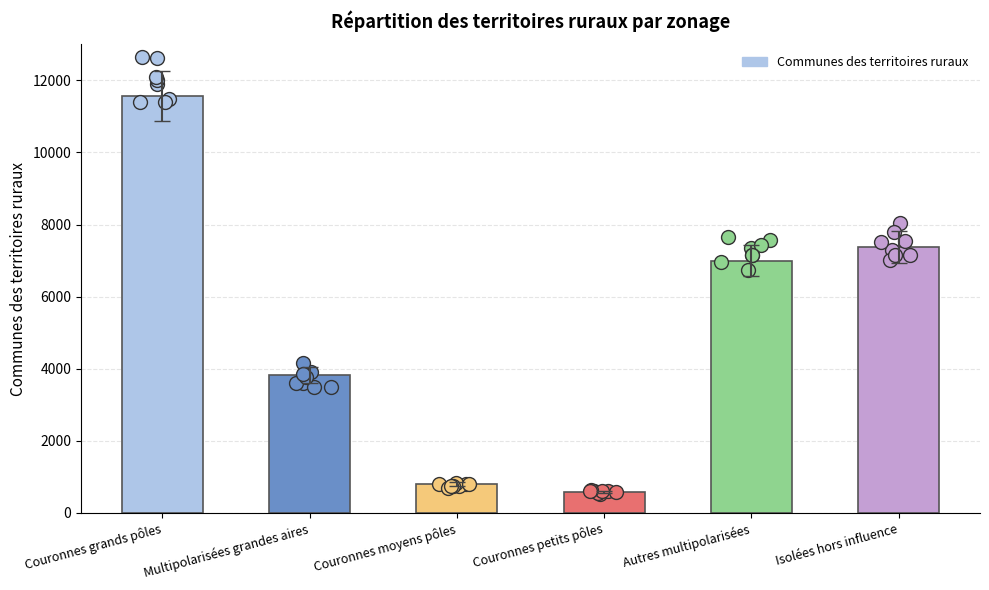

What is the change in value from Couronnes grands pôles to Couronnes moyens pôles?

-10769